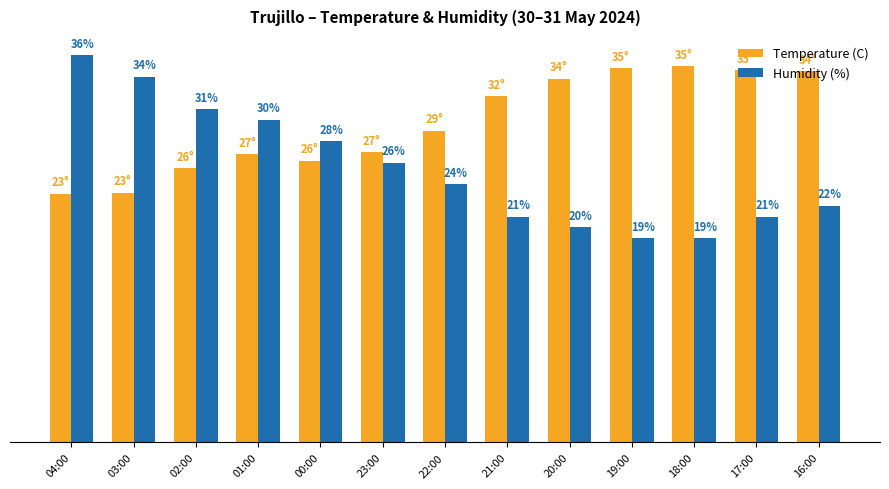

Which series has the largest total across all categories?

Temperature (C)